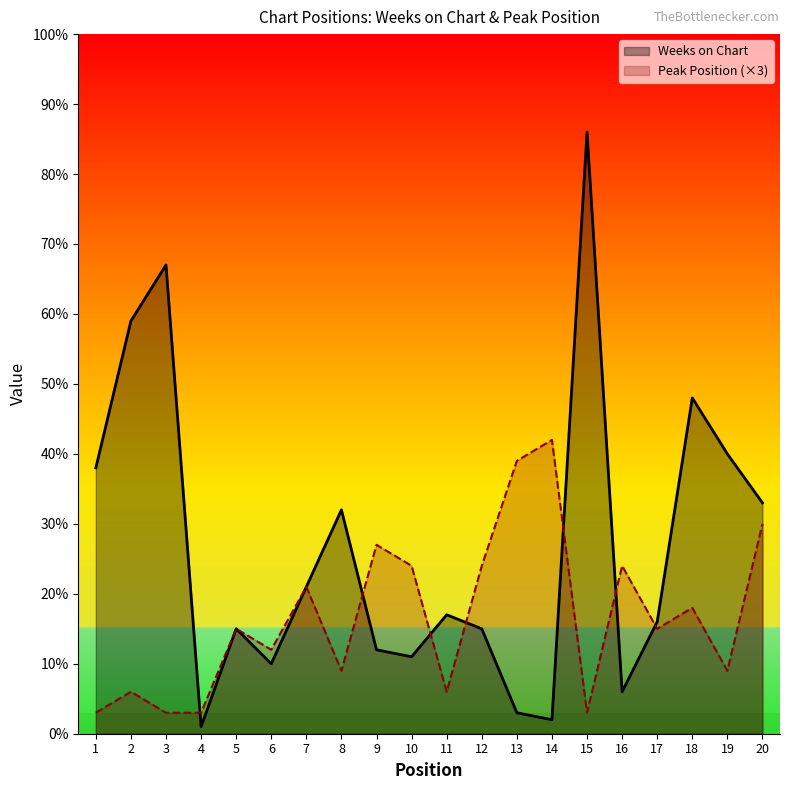

At how many categories does at least one series exceed 71?

1